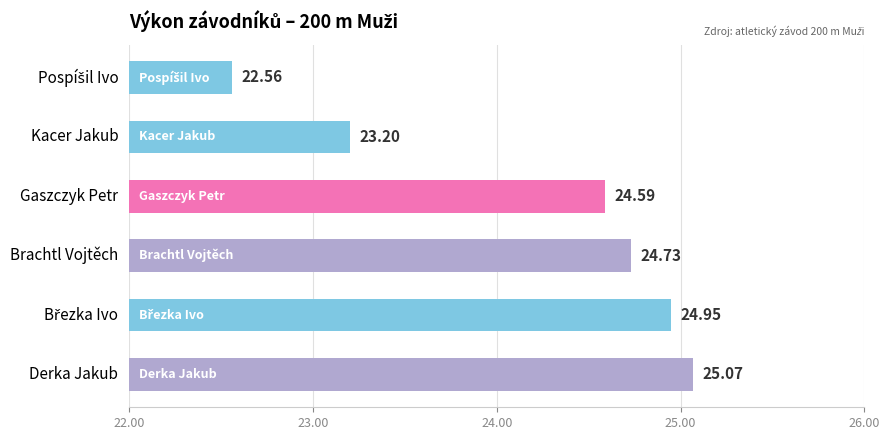

What is the change in value from Brachtl Vojtěch to Březka Ivo?

+0.2